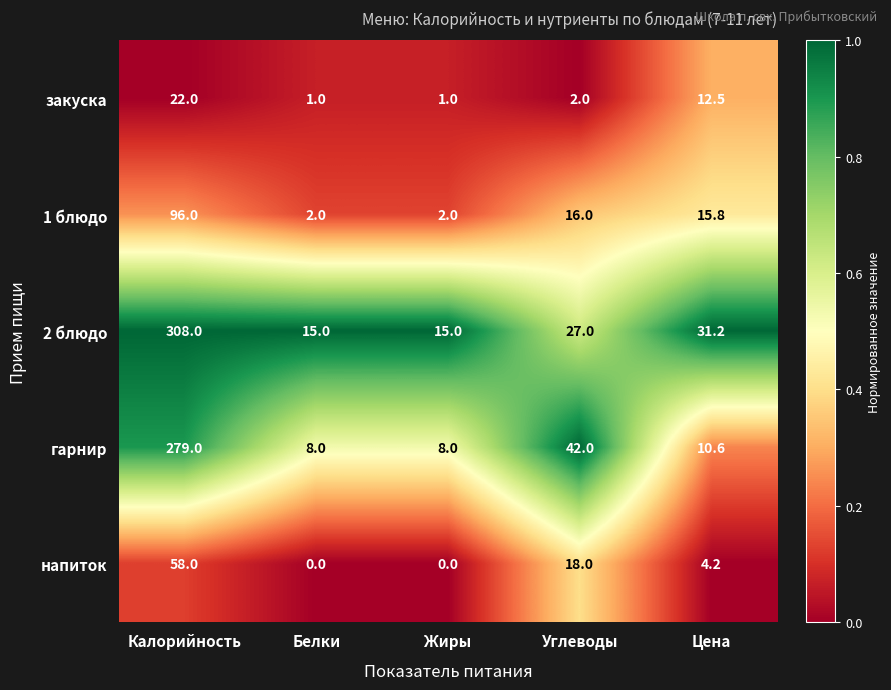

Which series has the largest total across all categories?

2 блюдо